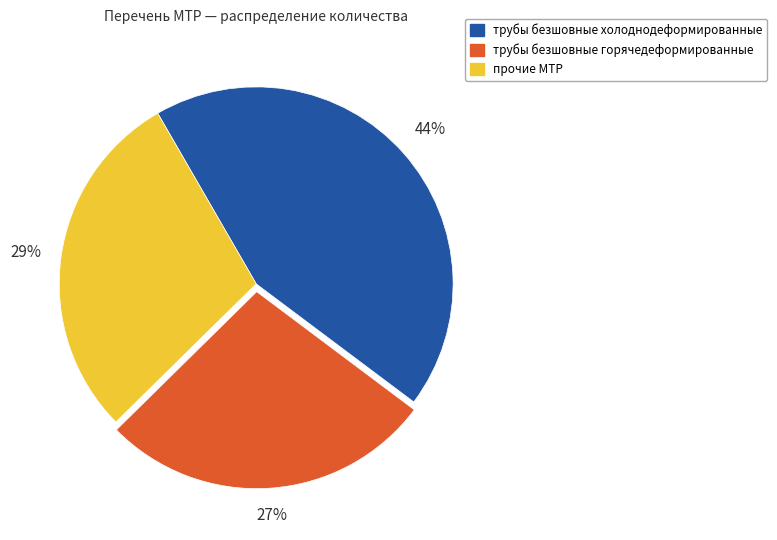

Is there any slice that represents more than half of the pie?

No